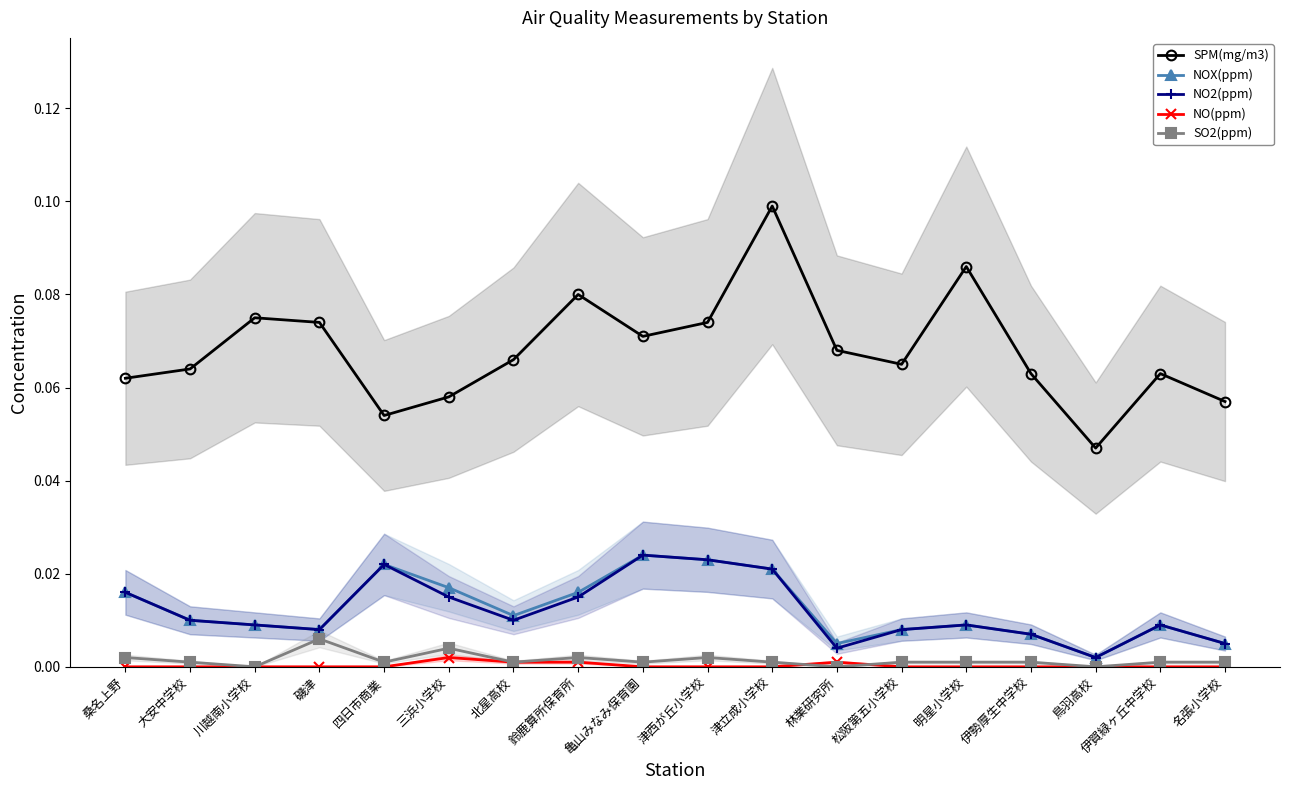

Which series changed the most between 桑名上野 and 伊賀緑ヶ丘中学校?

NOX(ppm)